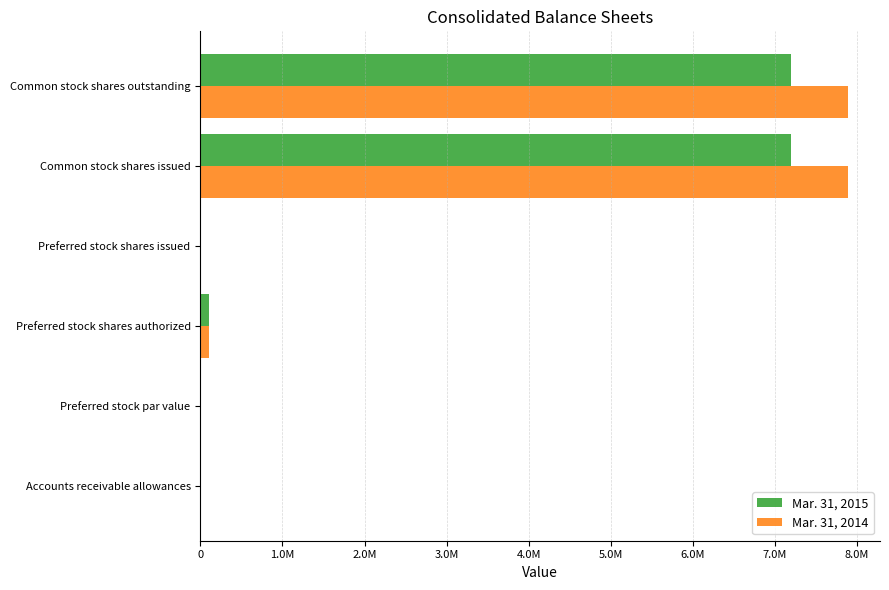

Rank the series by their maximum value, from highest to lowest.

Mar. 31, 2014, Mar. 31, 2015